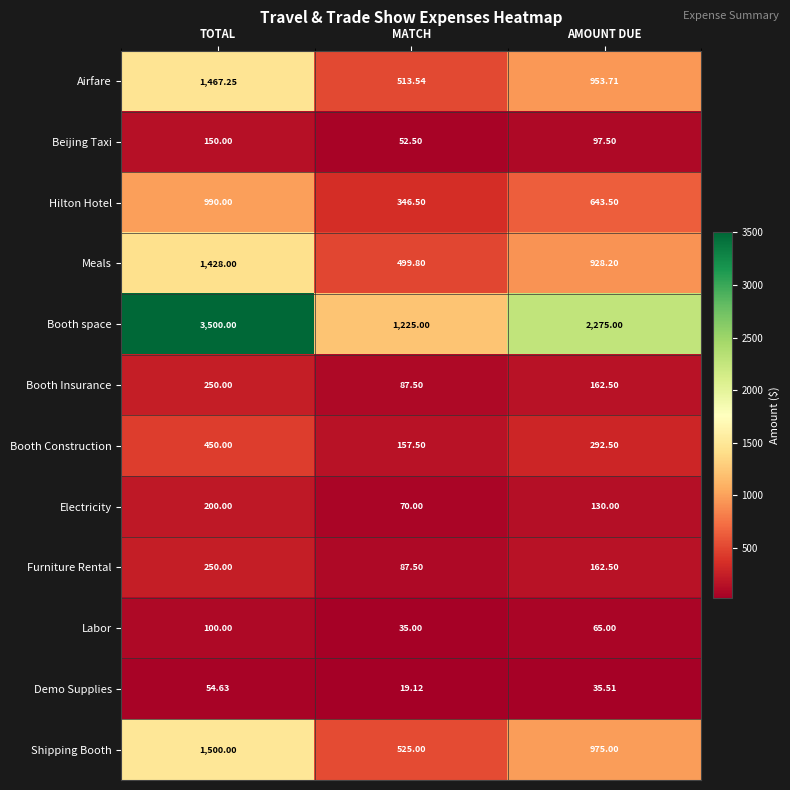

How many distinct data groups are displayed?

12